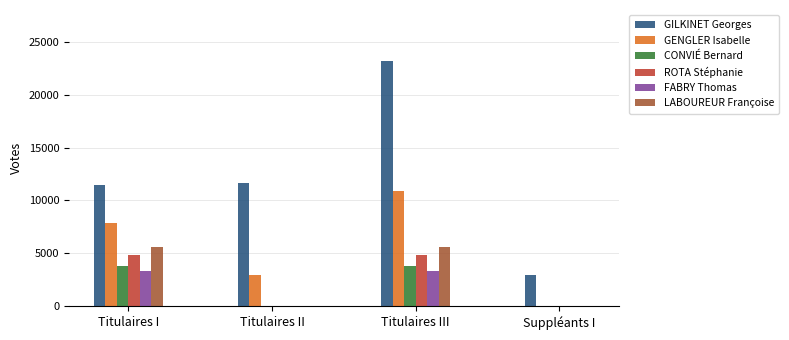

True or false: ROTA Stéphanie has a value of 4873 at Titulaires I.

True